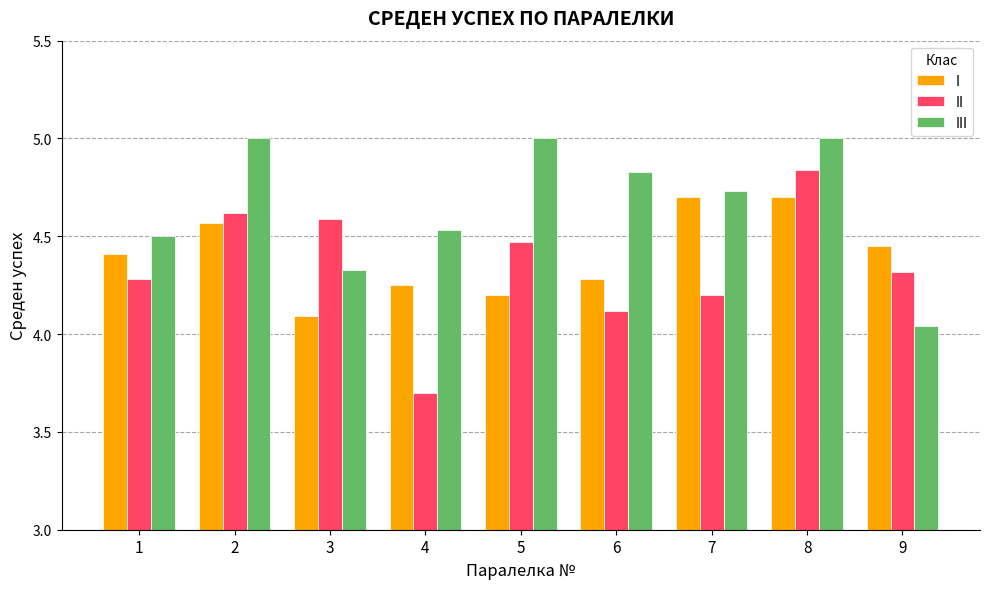

List the series in order of their peak value, highest first.

III, II, I